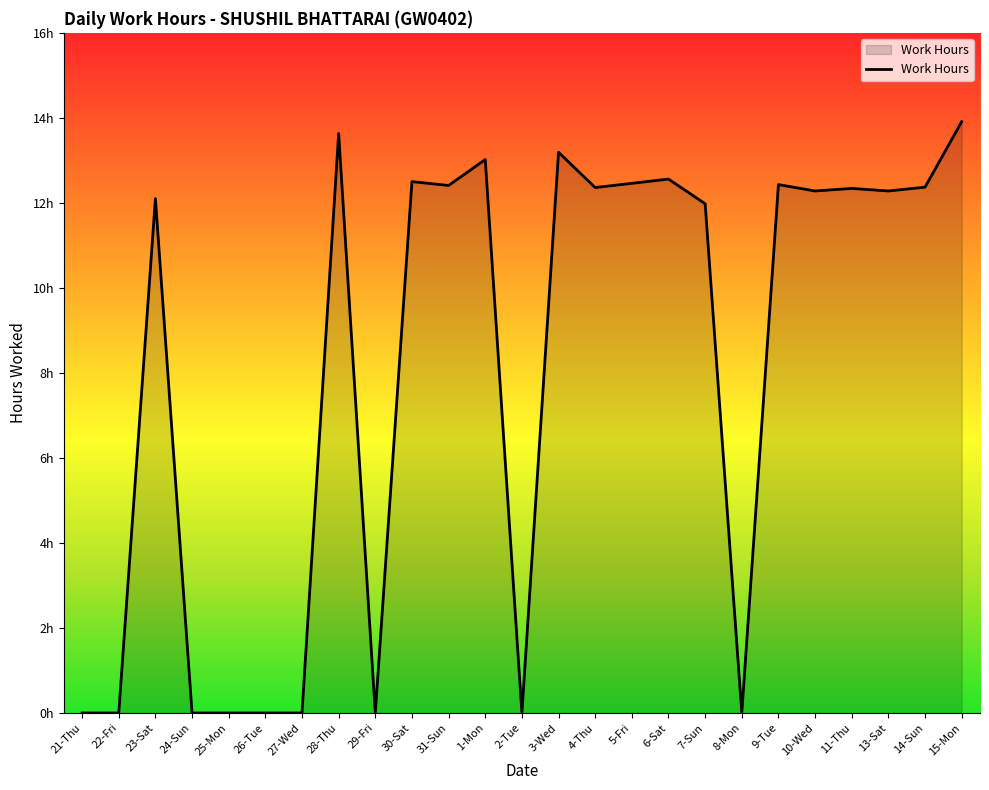

At which category does the data reach its first local valley?

29-Fri